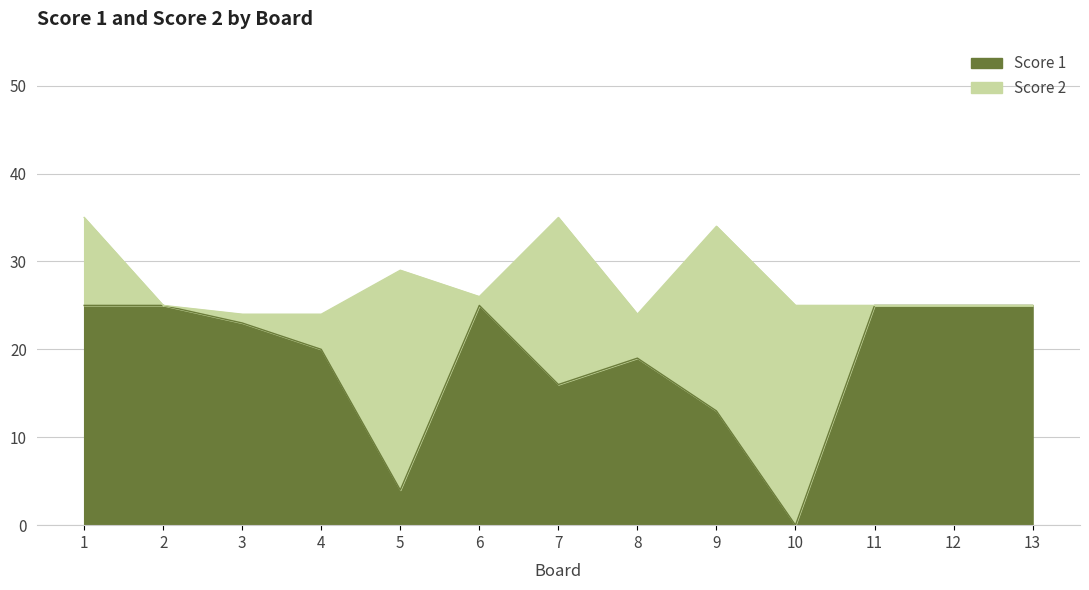

True or false: the data shows 35 at 4.

False